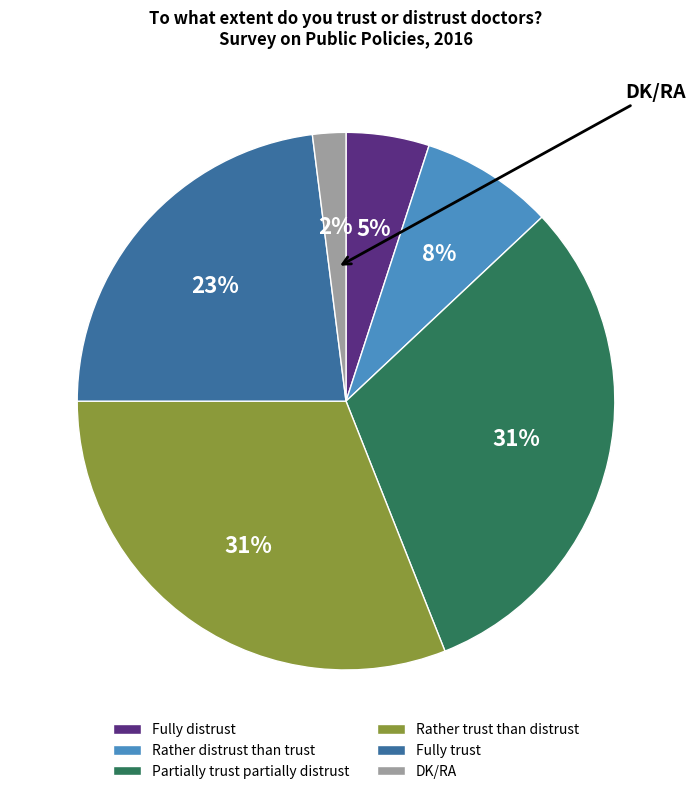

Between Fully trust and Rather trust than distrust, which is larger?

Rather trust than distrust